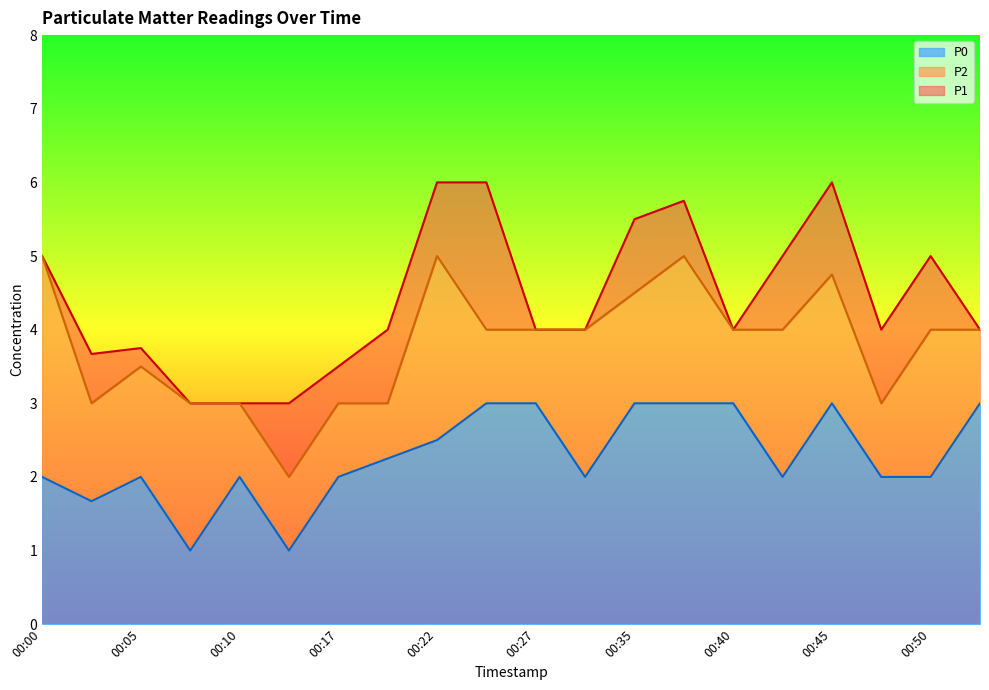

What value does the P1 series have at 00:40?

4.0